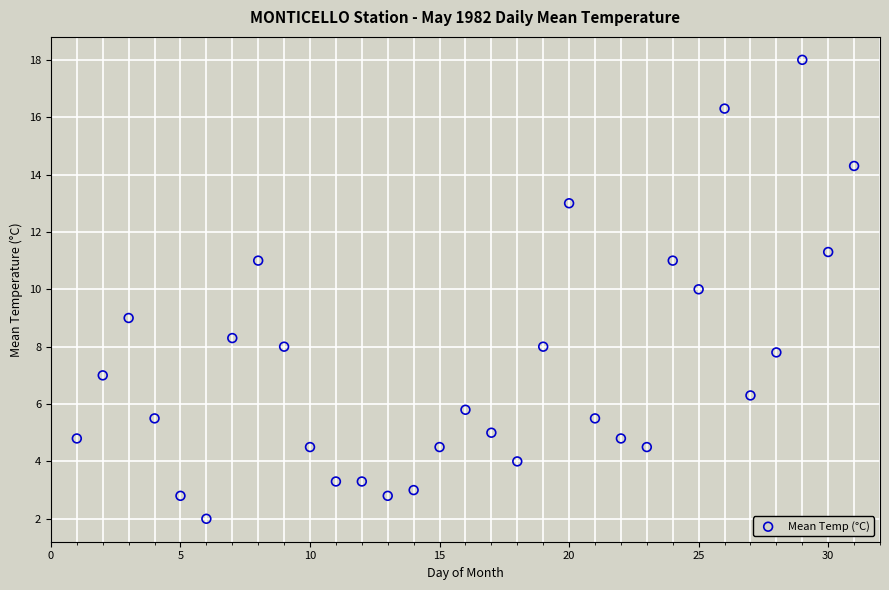

What is the range of Y values (max minus min)?

16.0